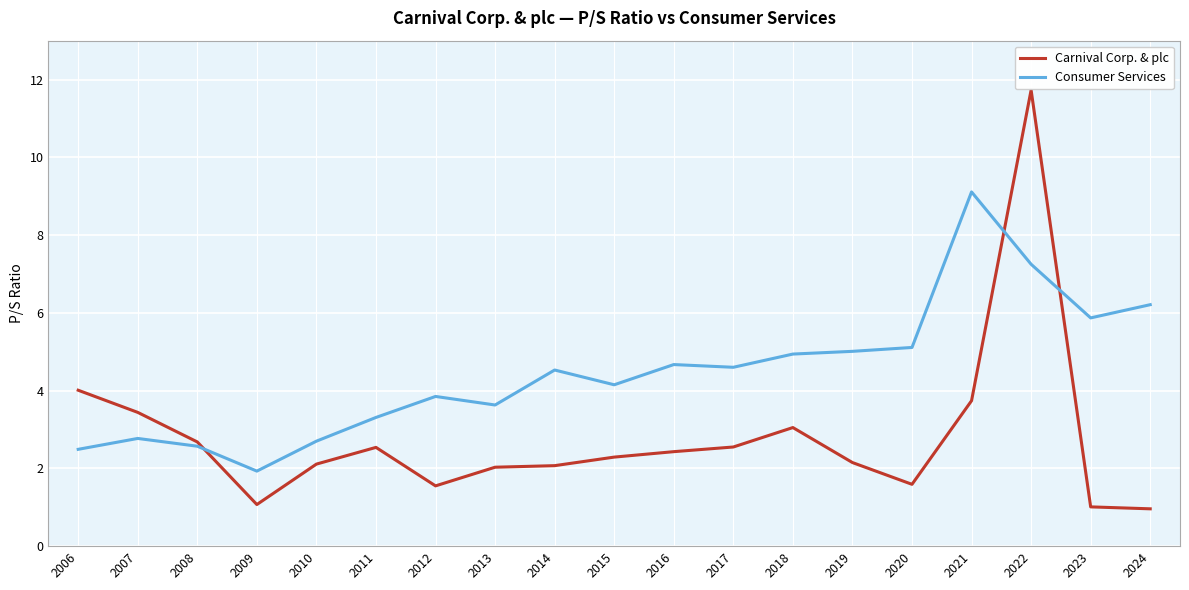

Is the value of Consumer Services at 2023 greater than the value of Carnival Corp. & plc at 2023?

Yes